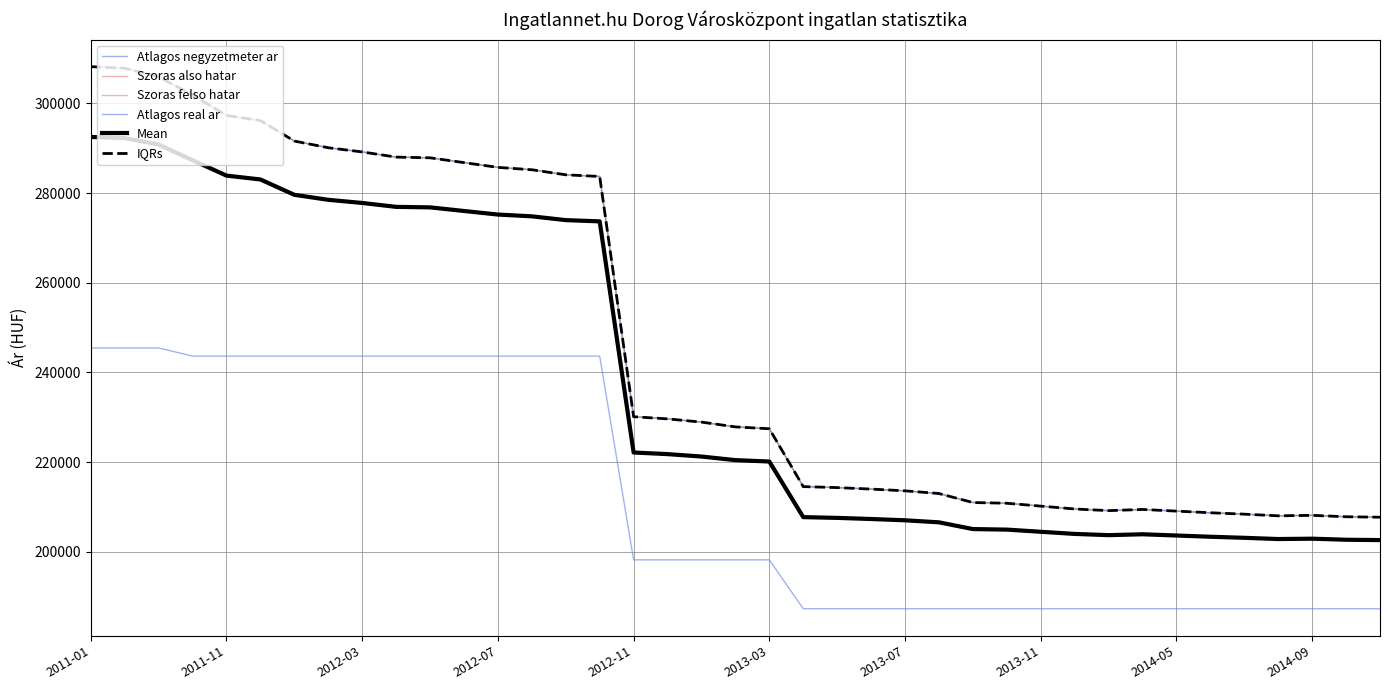

Rank the series by their maximum value, from highest to lowest.

Szoras also hatar, Szoras felso hatar, Atlagos real ar, Mean, IQRs, Atlagos negyzetmeter ar